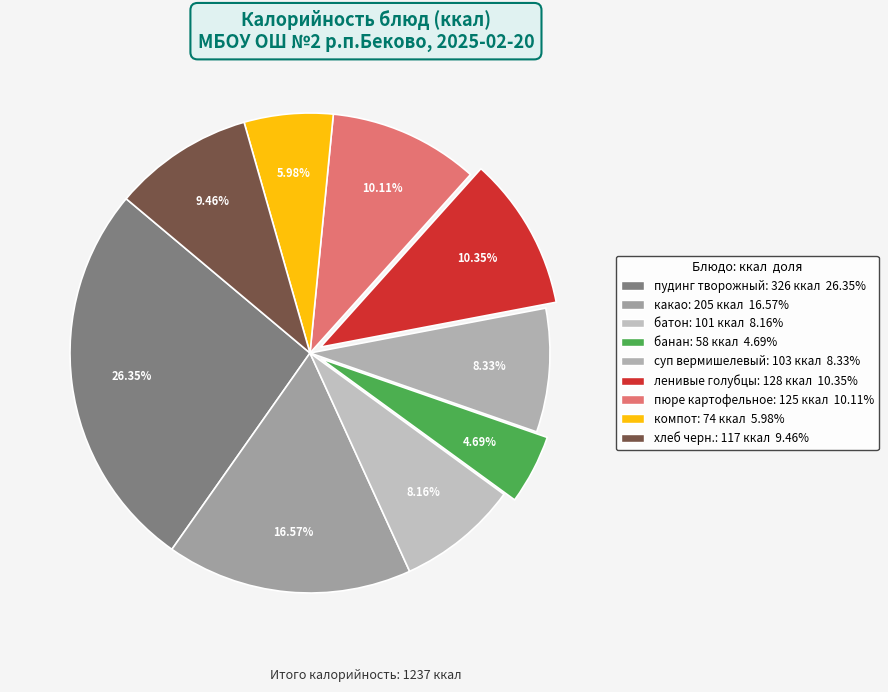

How many slices are in this pie chart?

9